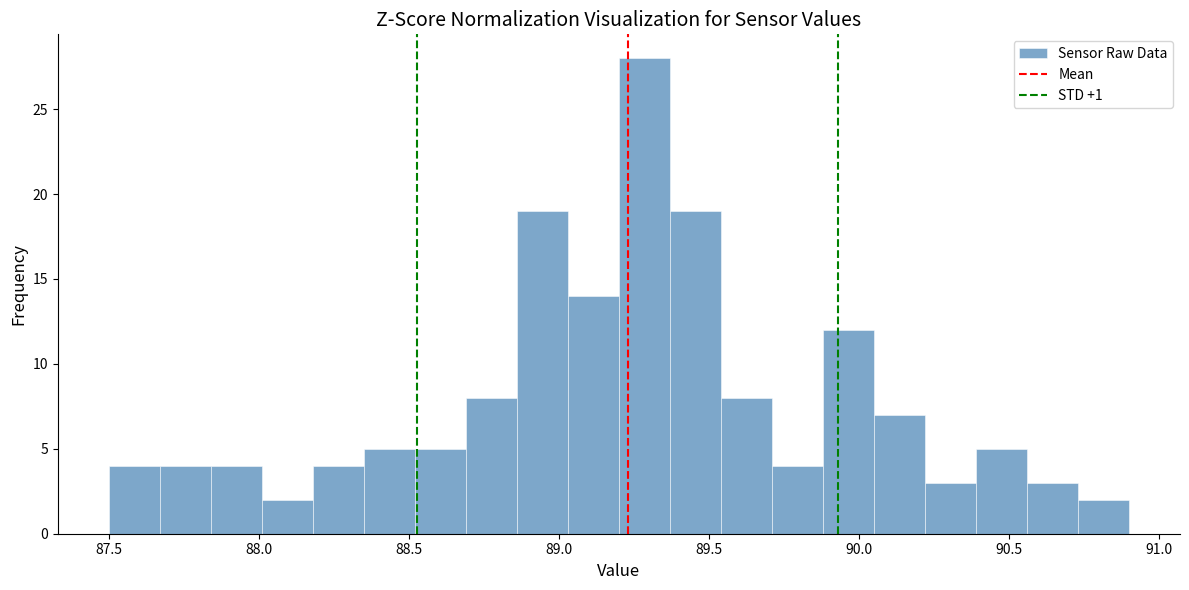

Read against the x-axis, roughly where is the centre of the tallest bar?

89.30